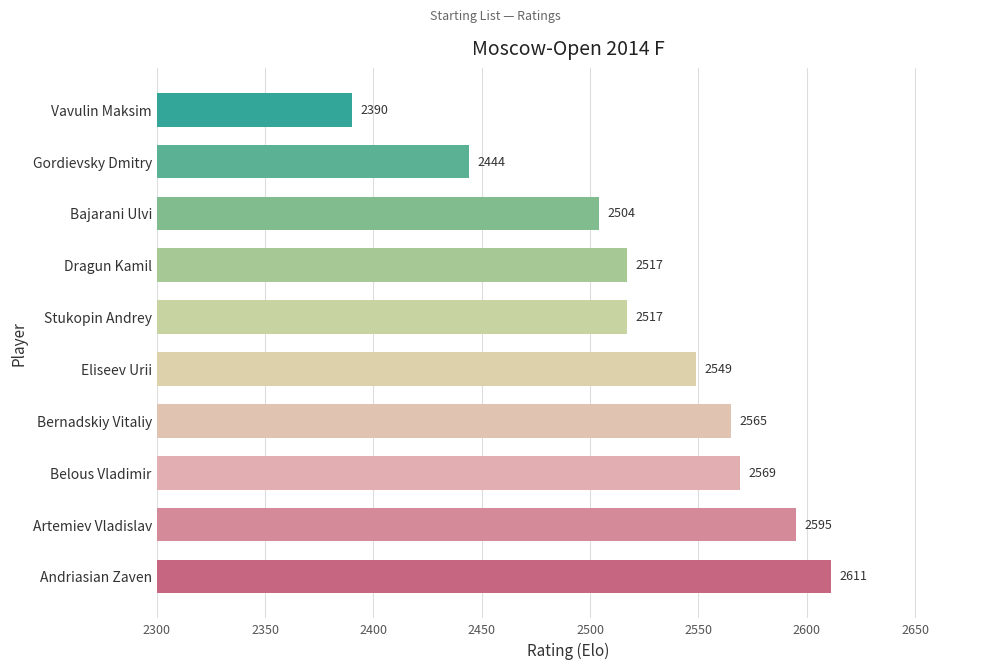

Which has a higher value, Bajarani Ulvi or Artemiev Vladislav?

Artemiev Vladislav